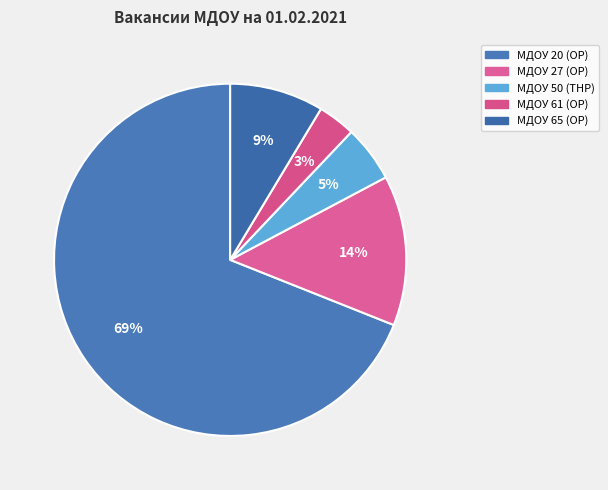

What portion of the pie excludes МДОУ 65 (ОР)?

91.4%